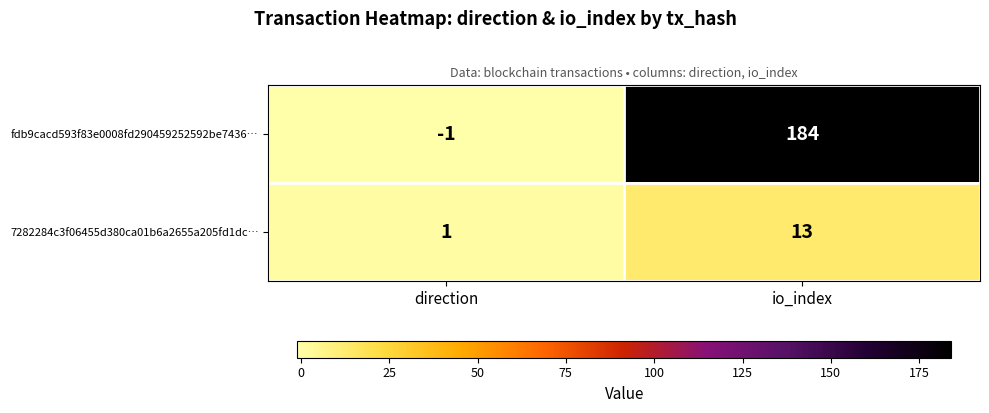

At io_index, list the series in order from largest to smallest.

fdb9cacd593f83e0008fd290459252592be7436…, 7282284c3f06455d380ca01b6a2655a205fd1dc…